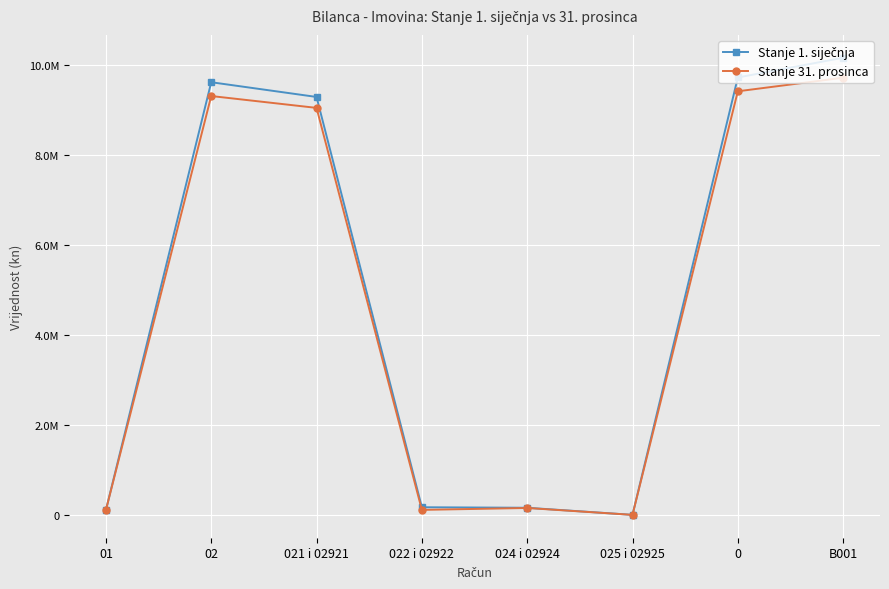

What is the label of the 1st point from the right?

B001